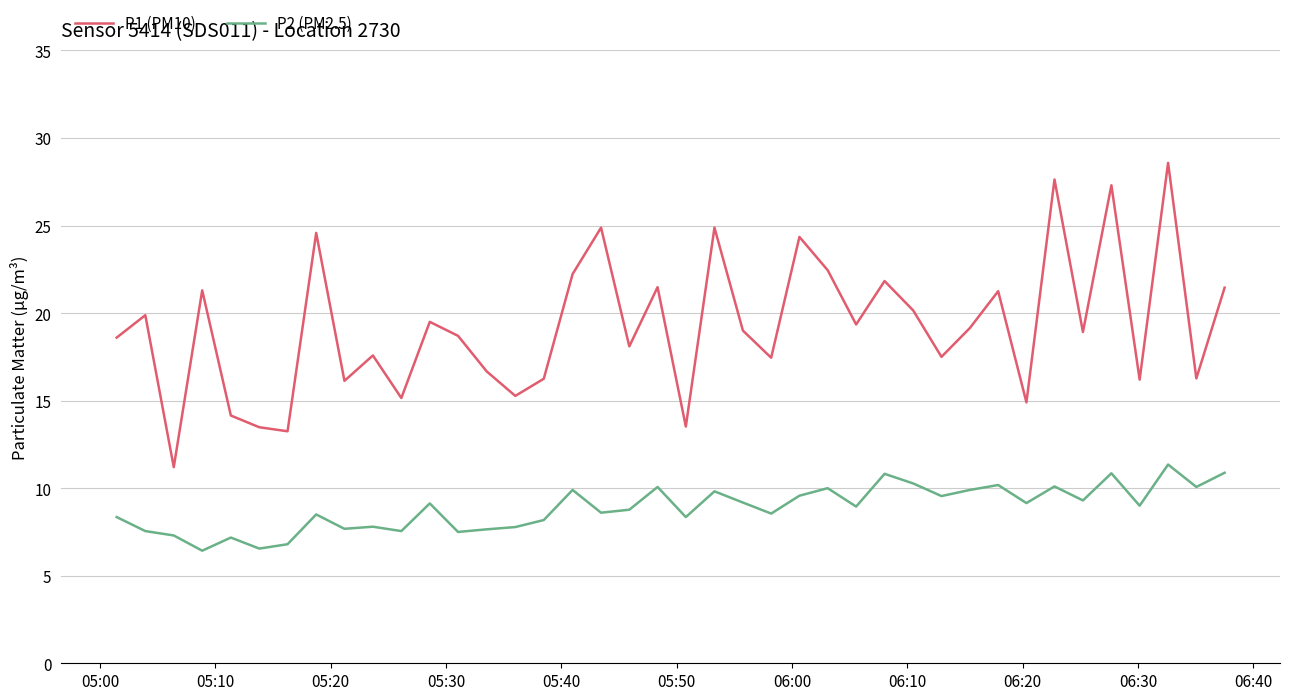

What is the difference between the maximum and minimum values in the P1 (PM10) series?

17.4